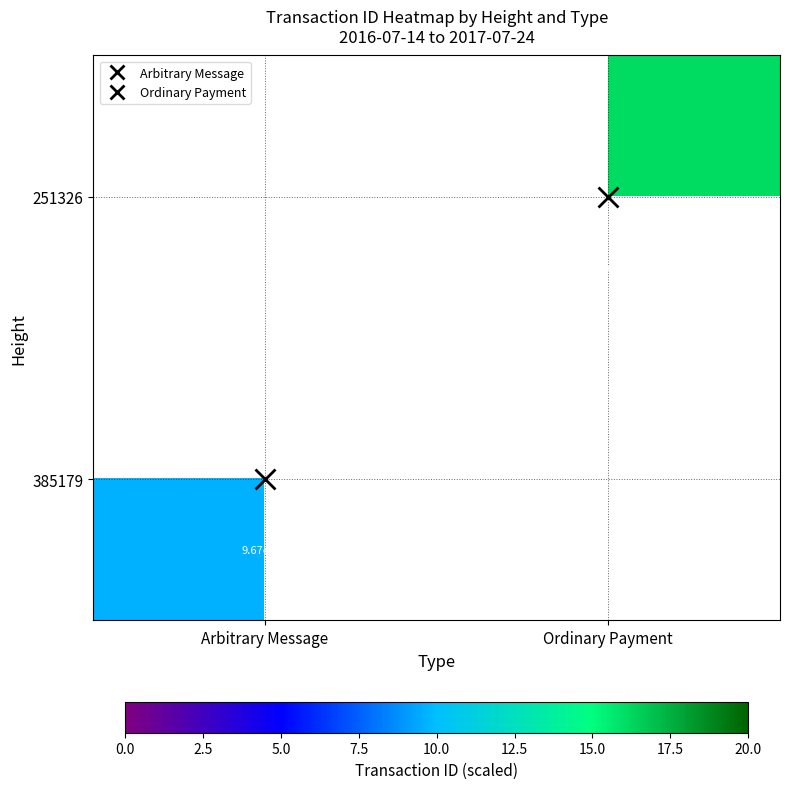

At Arbitrary Message, list the series in order from largest to smallest.

251326, 385179